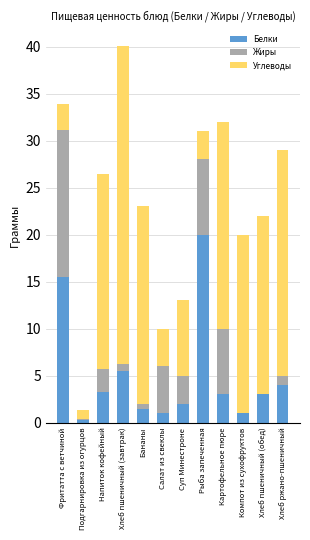

How many data points does each series have?

12